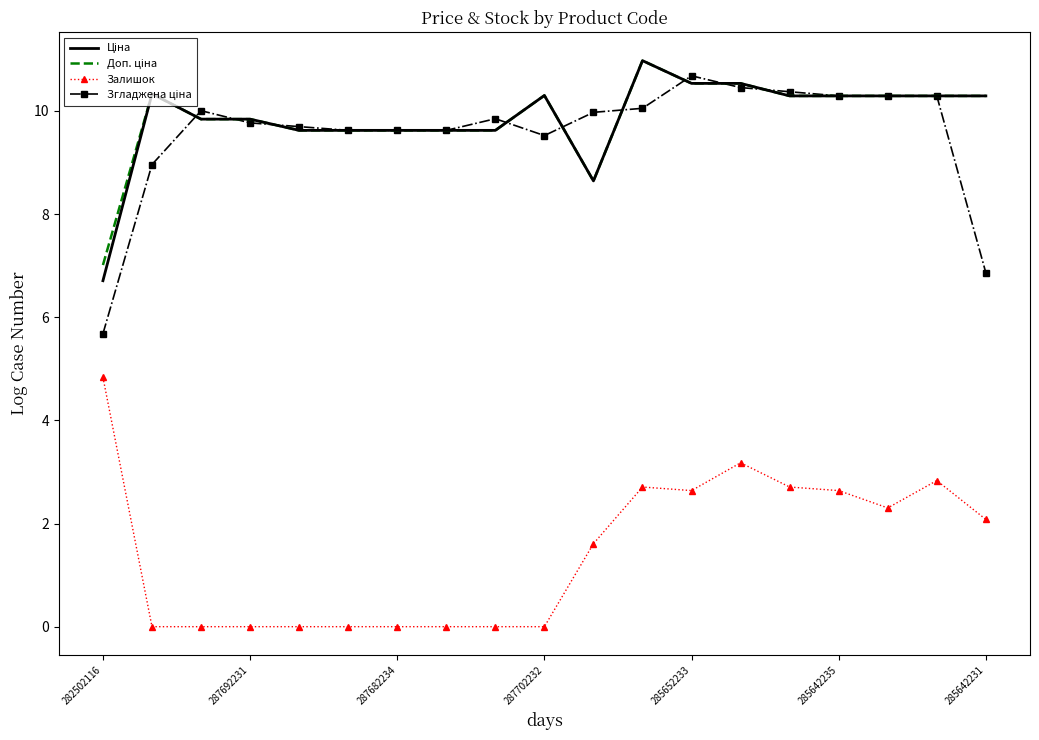

What is the maximum value shown in the chart?

11.0